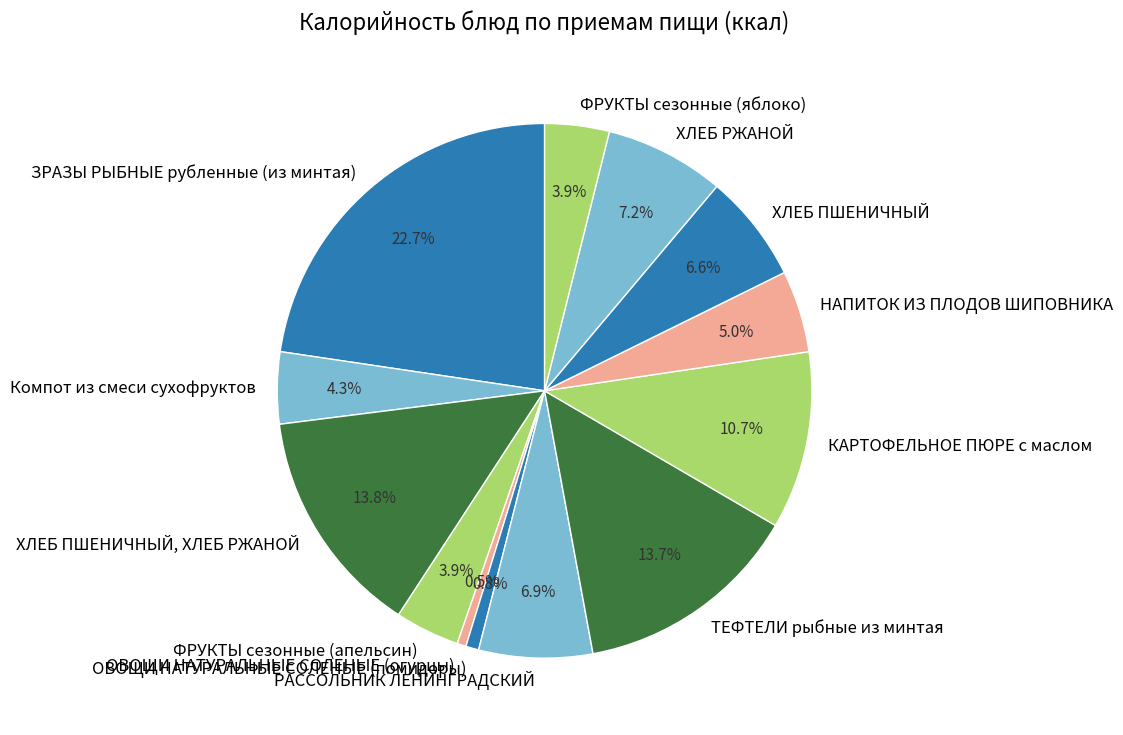

How many segments does this pie chart have?

13